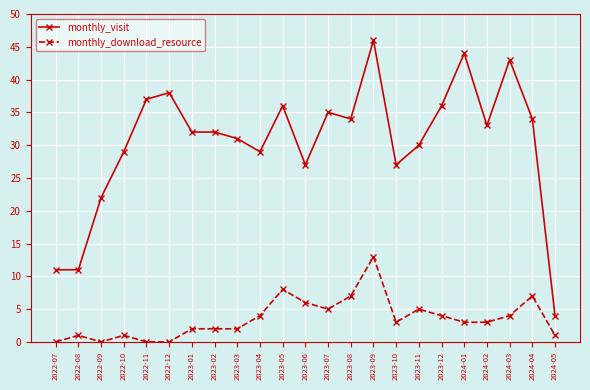

Rank the series by their average value, from lowest to highest.

monthly_download_resource, monthly_visit